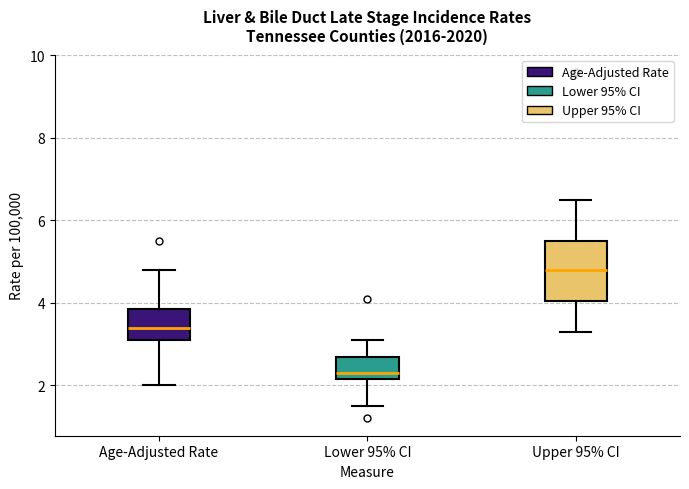

Reading left to right, read every box against the y-axis: the position of its median line, the range the box covers, and the ends of its whiskers. The values are not printed on the chart, so give them approximately, as read against the axis.

Age-Adjusted Rate: median 3.4, box 3.2 to 3.8, whiskers 2.0 to 4.8
Lower 95% CI: median 2.4, box 2.2 to 2.8, whiskers 1.6 to 3.2
Upper 95% CI: median 4.8, box 4.0 to 5.6, whiskers 3.4 to 6.6